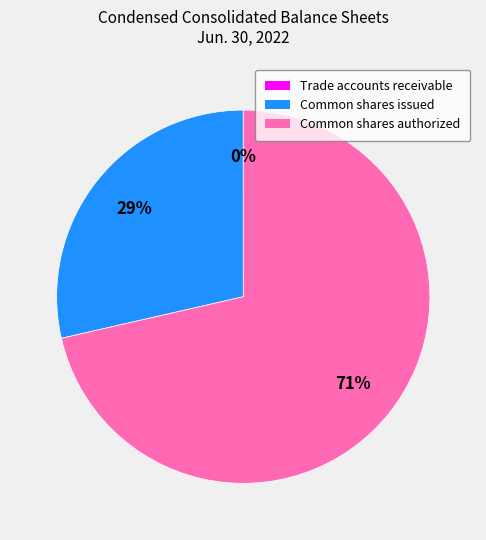

Is there any slice that represents more than half of the pie?

Yes